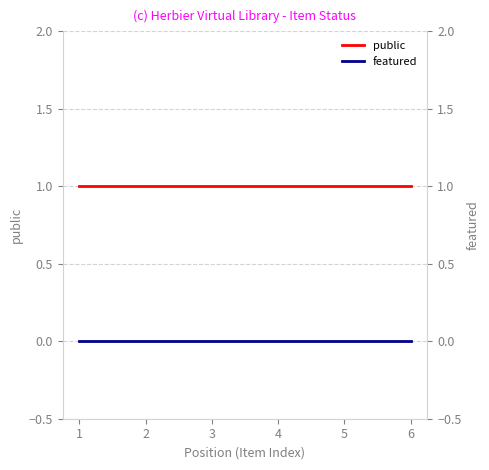

At which label does featured reach its peak?

1